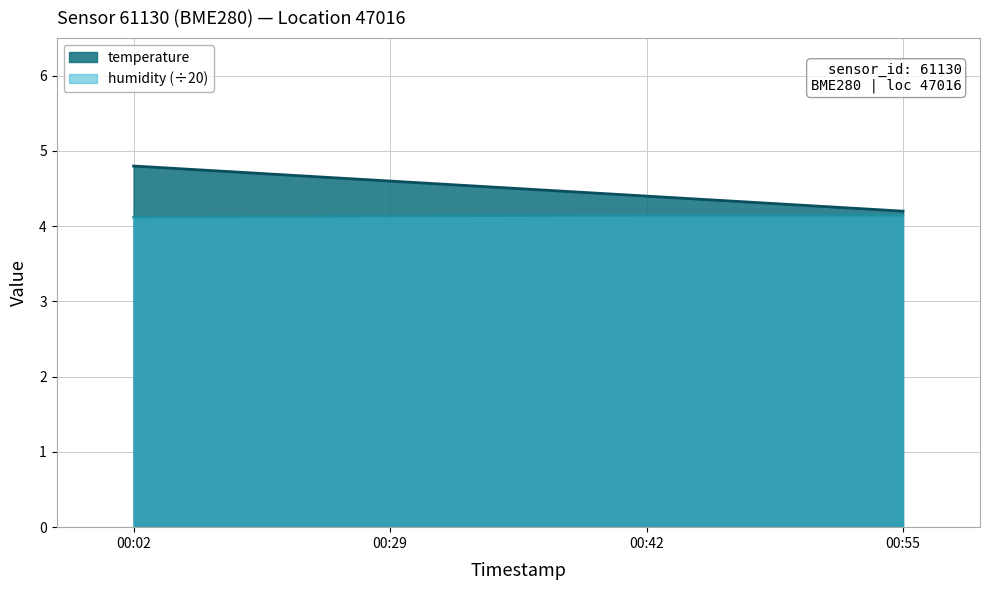

True or false: humidity and temperature cross at least once.

False